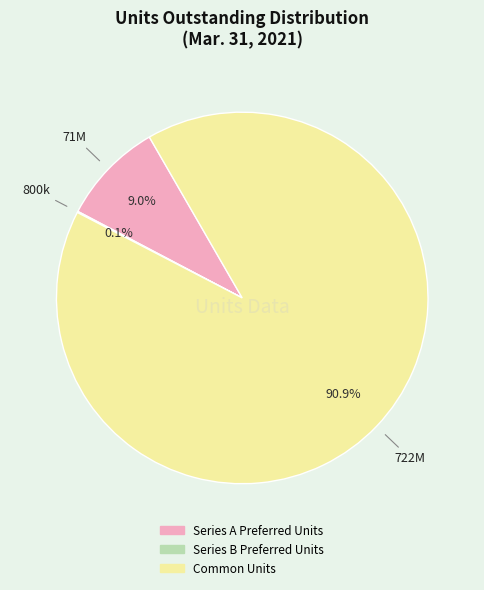

To the nearest percent, what percentage of the pie is Common Units?

91%